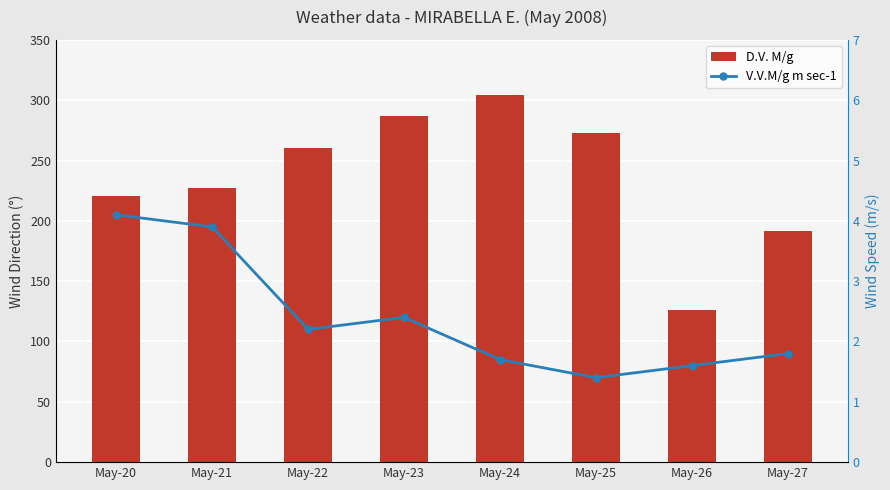

Where is V.V.M/g m sec-1 nearest to the value 2?

May-27